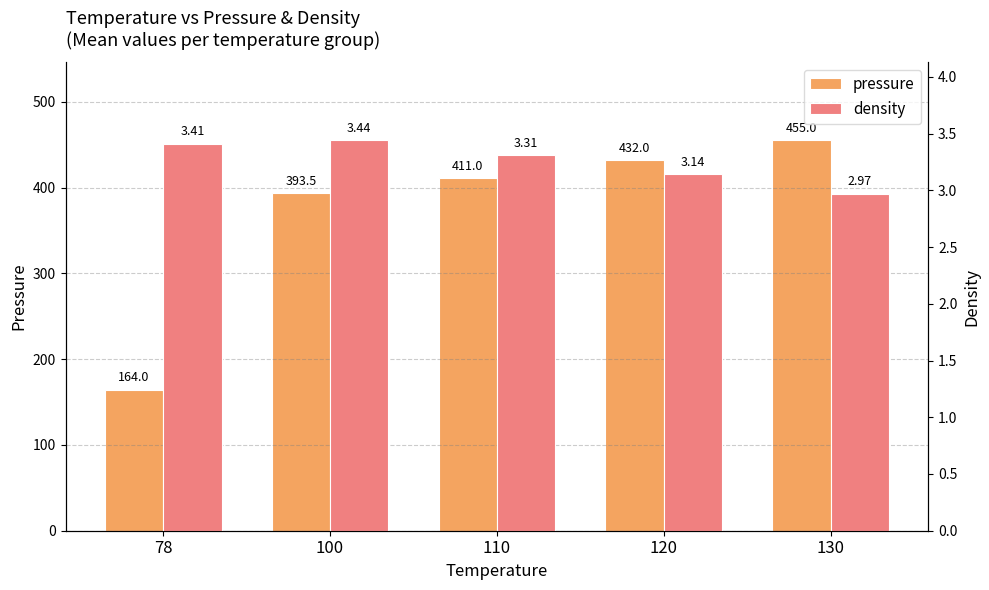

How many groups of bars are there?

5